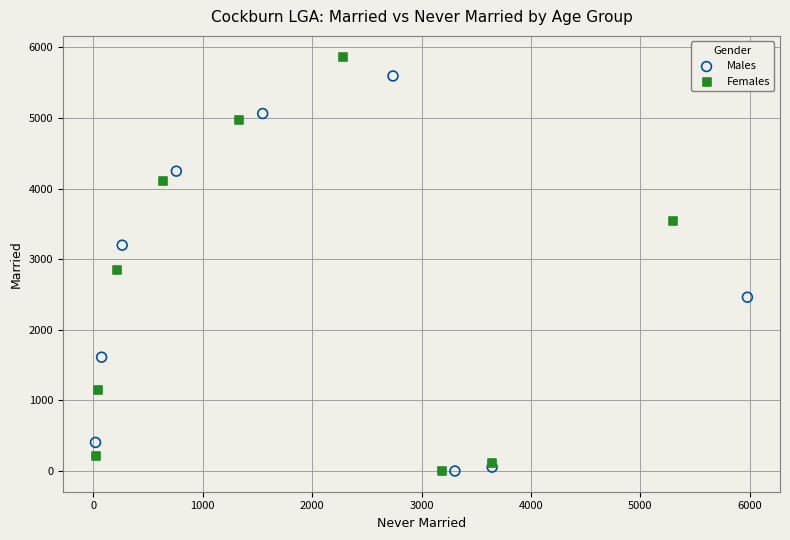

Which series has the widest spread of Y values?

Females